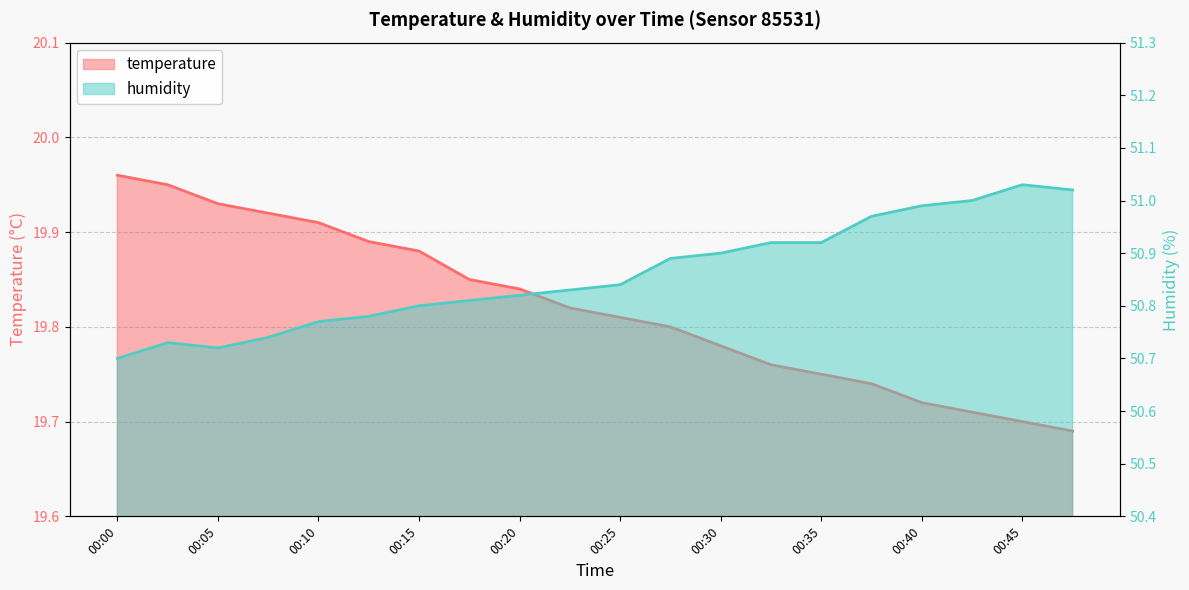

How many lines are shown in the chart?

2